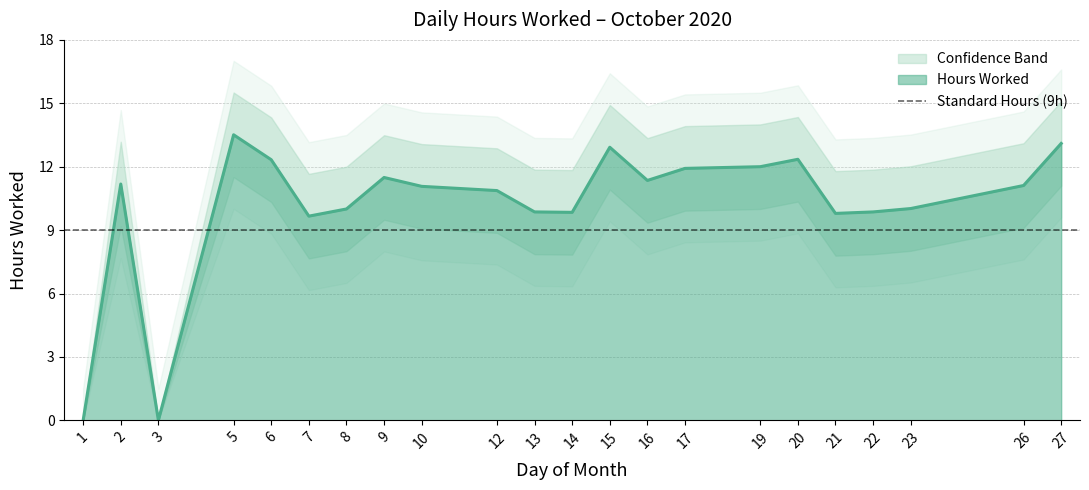

What is the difference between the Hours Worked values at 20 and 10?

1.3